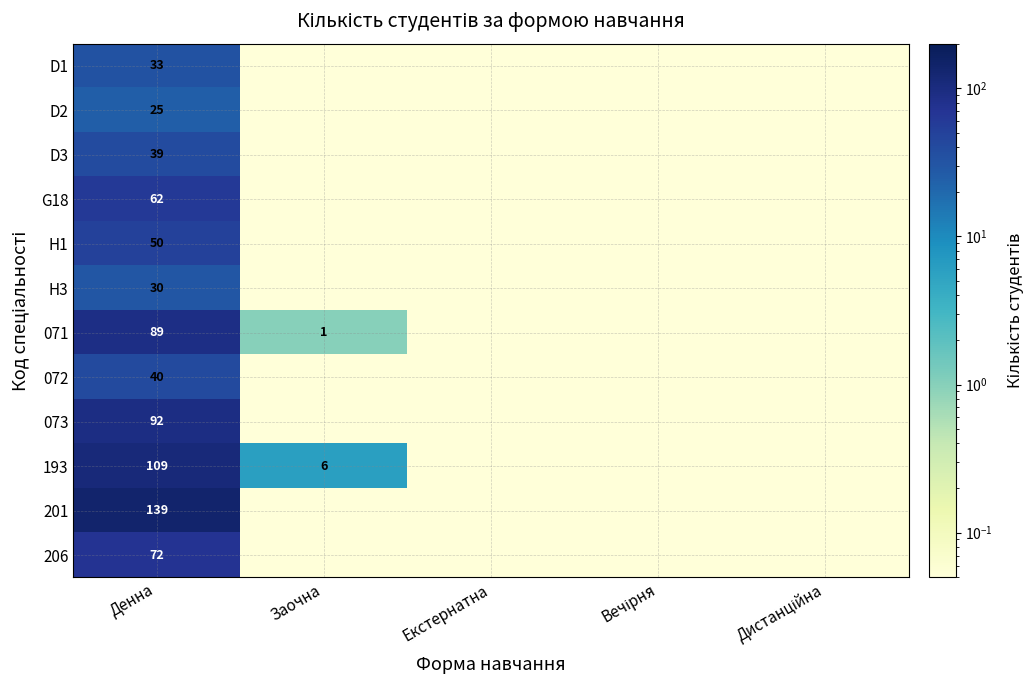

At which label does 193 reach its peak?

Денна